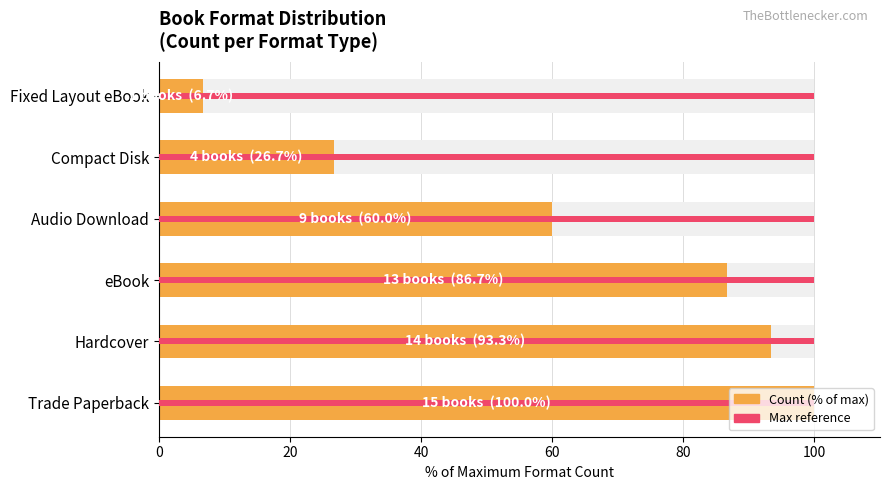

The Count (% of max) series shows 46.4 at 80. True or false?

False